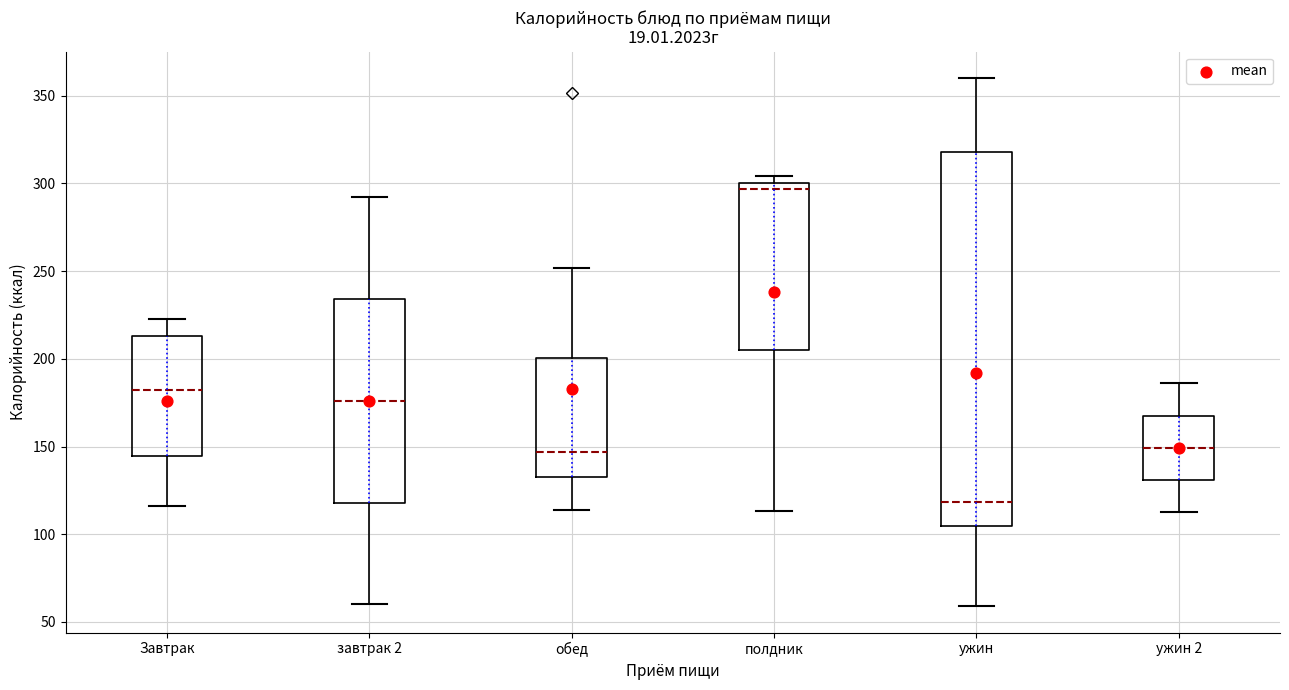

Reading left to right, transcribe this box plot: for each box, give where its median line is, the range the box spans, and where its two whiskers end, as read against the y-axis. The values are not printed on the chart, so give them approximately, as read against the axis.

Завтрак: median 180, box 145 to 215, whiskers 115 to 225
завтрак 2: median 175, box 120 to 235, whiskers 60 to 290
обед: median 145, box 135 to 200, whiskers 115 to 250
полдник: median 295, box 205 to 300, whiskers 115 to 305
ужин: median 120, box 105 to 320, whiskers 60 to 360
ужин 2: median 150, box 130 to 170, whiskers 115 to 185